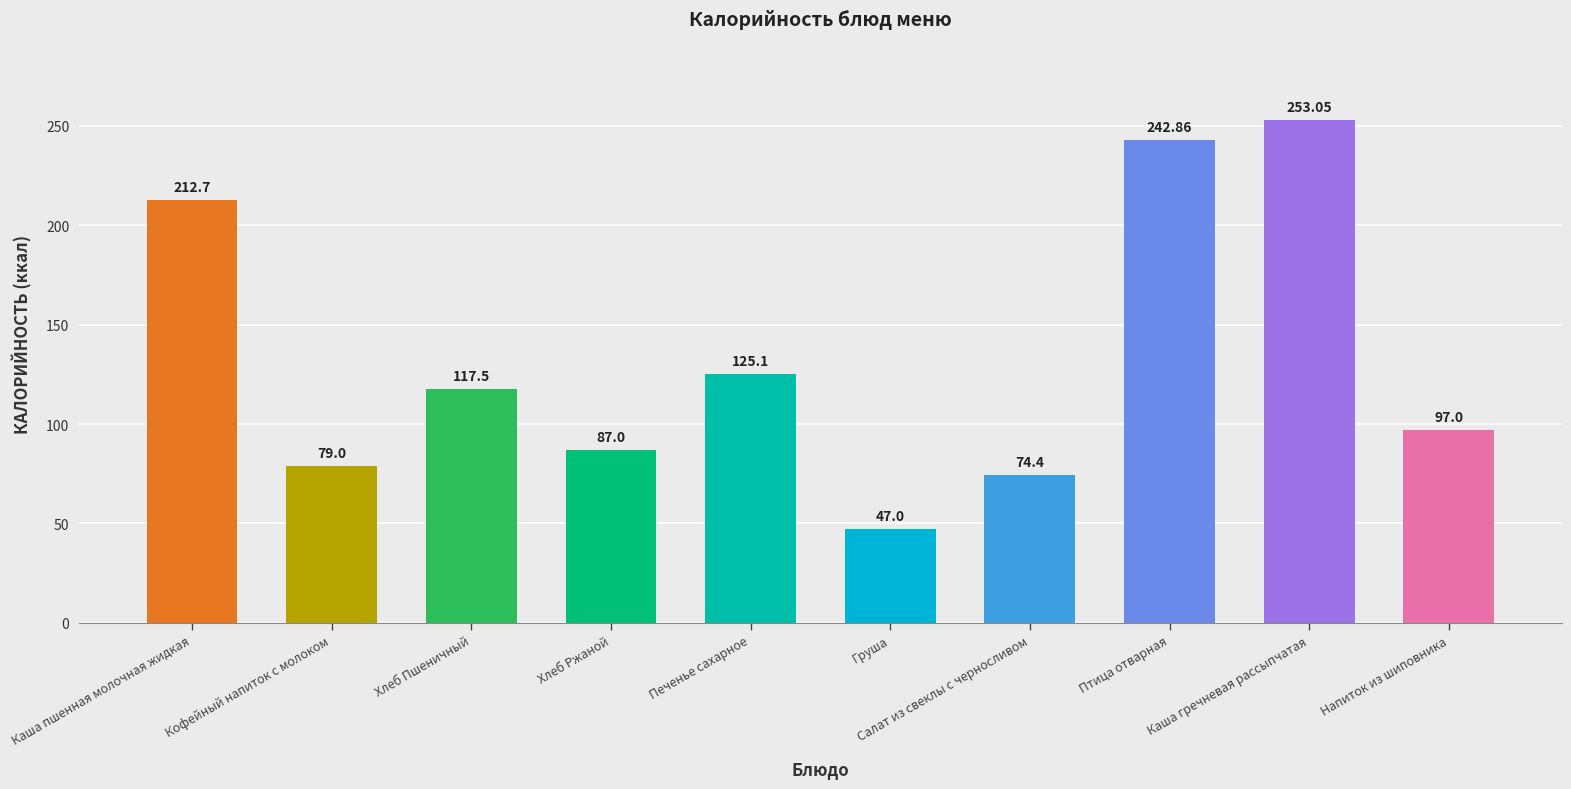

What is the greatest value displayed?

253.1